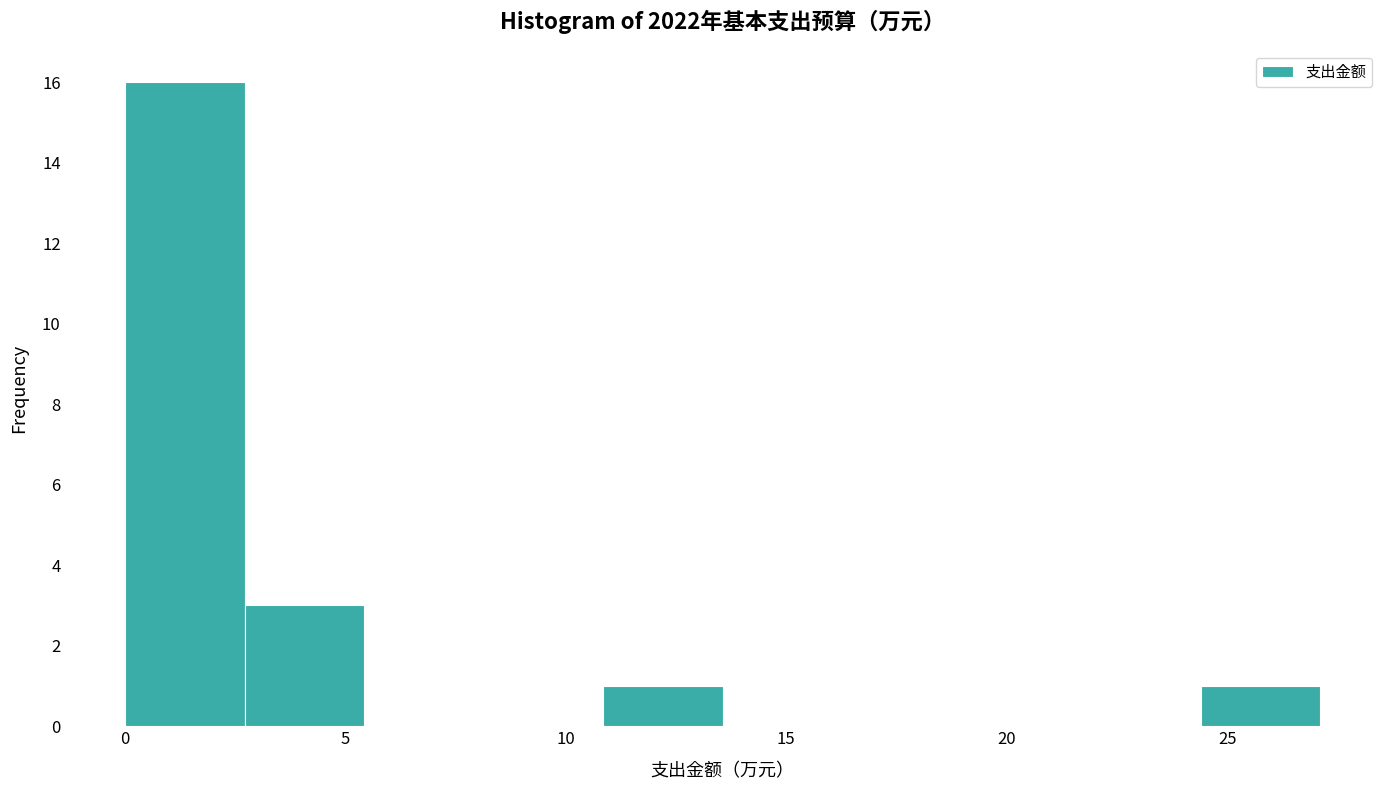

How tall is the bar that spans 11.0 to 13.5 on the x-axis? Neither the bar edges nor the heights are printed on the chart, so give them approximately, as read against the axes.

1